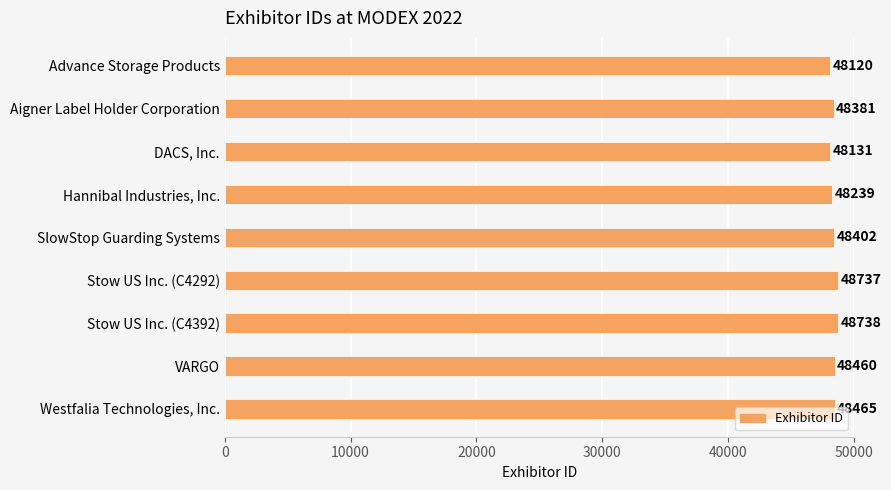

At which category does the chart reach its peak across all series?

Stow US Inc. (C4392)